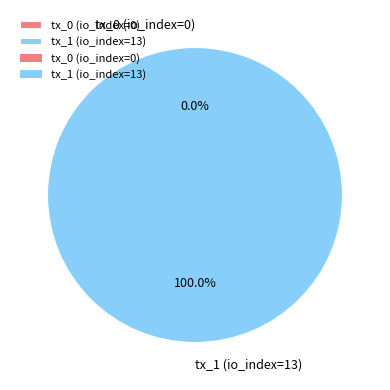

How many segments does this pie chart have?

2